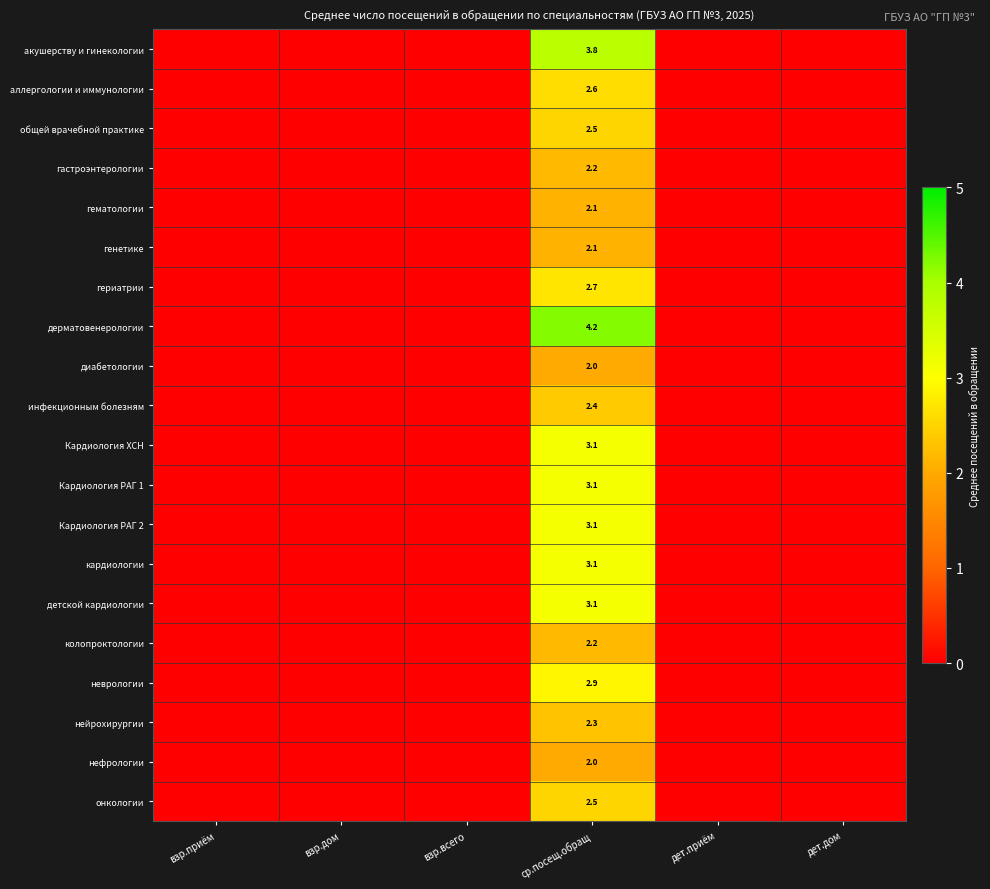

What is the difference between the highest and lowest values at ср.посещ.обращ?

2.2